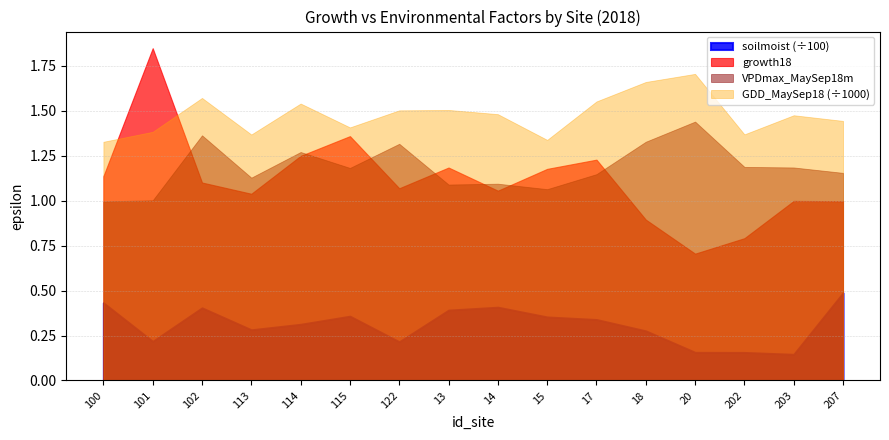

Between 203 and 18, which is larger?

203